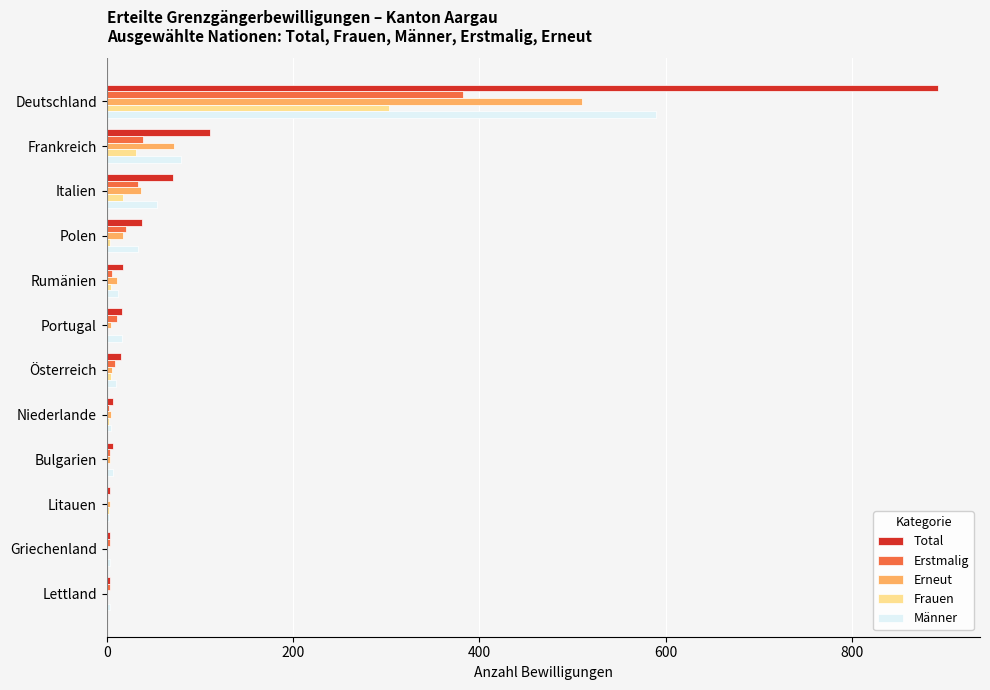

What is the sum of all Erstmalig values?

516